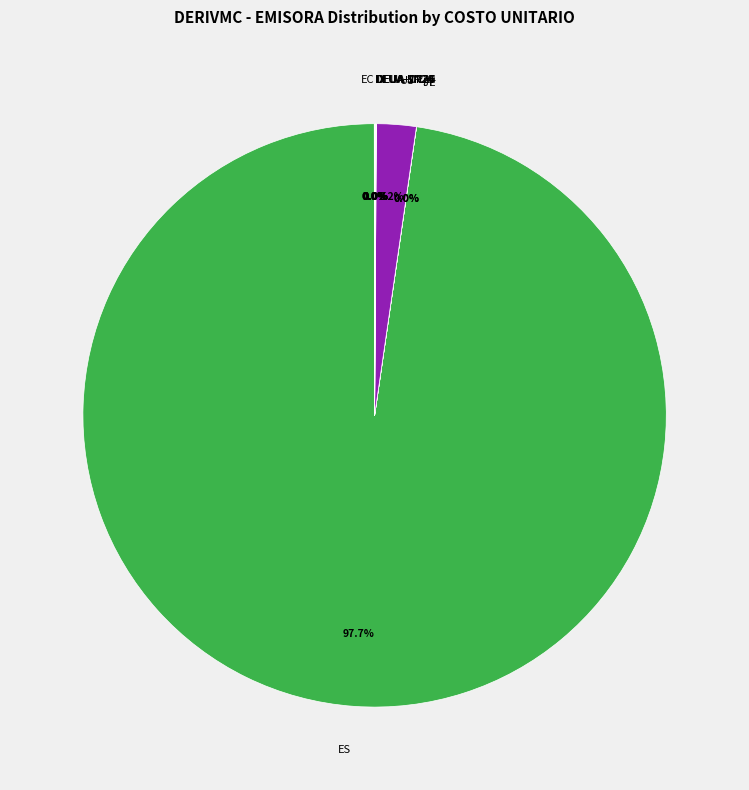

Which slice is the largest?

ES